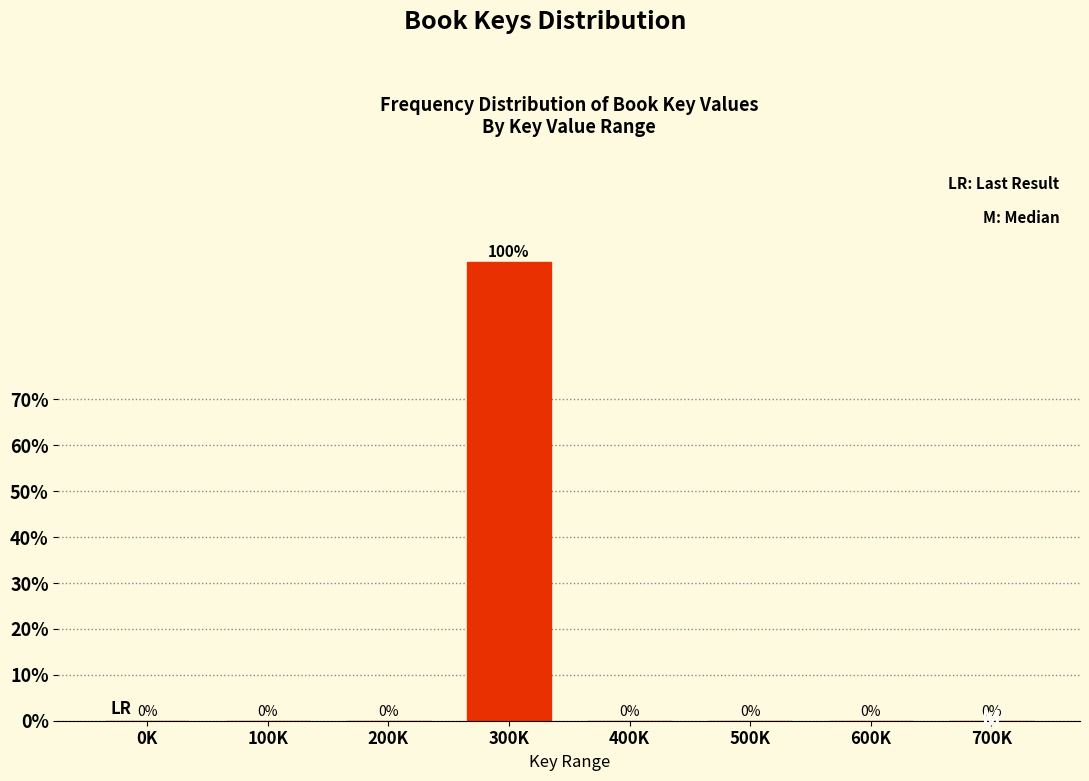

Reading left to right, list all the values displayed in this chart.

0K=0	100K=0	200K=0	300K=100	400K=0	500K=0	600K=0	700K=0